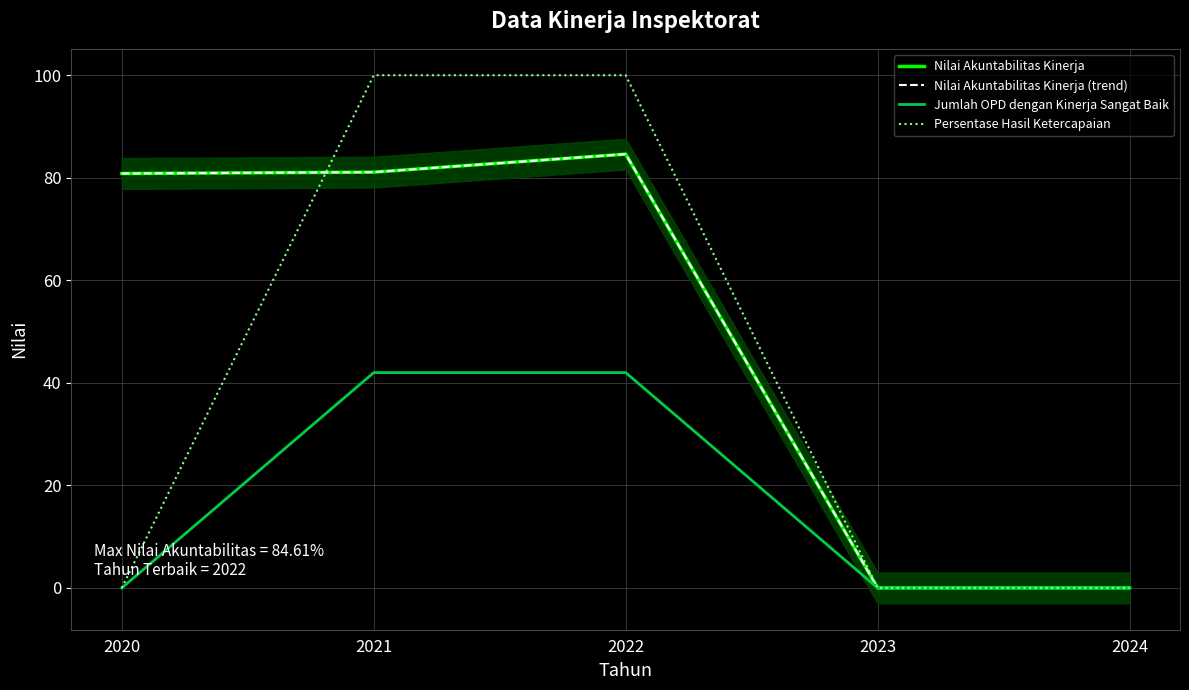

Rank the categories by Jumlah OPD dengan Kinerja Sangat Baik value from lowest to highest.

2020, 2023, 2024, 2021, 2022